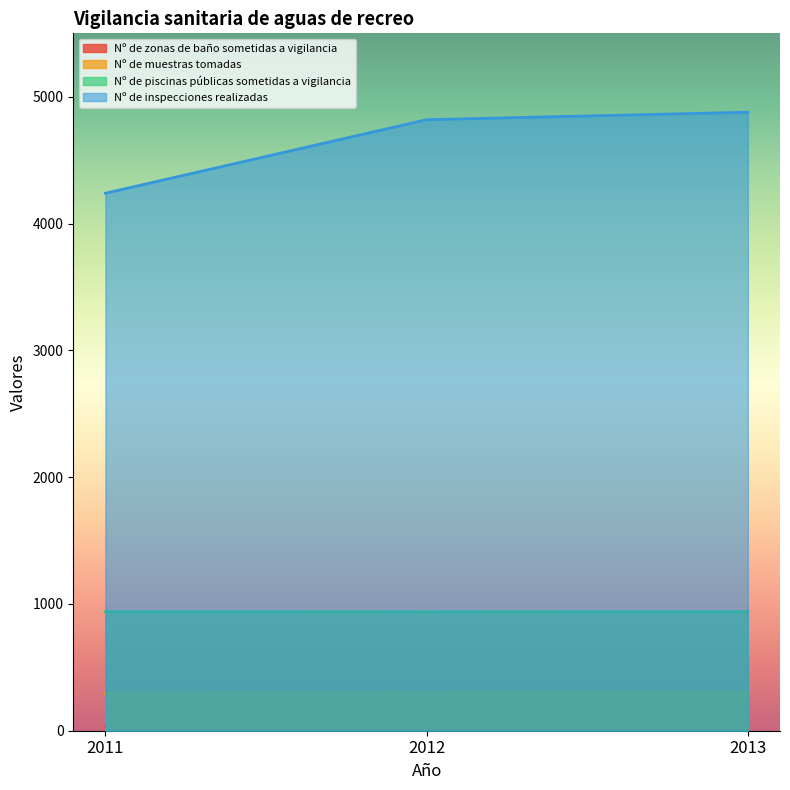

How many categories are shown in the chart?

3